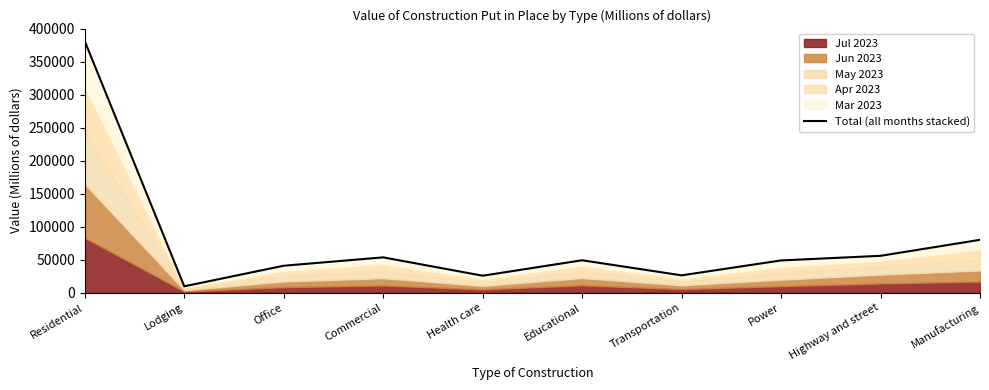

Reading left to right, list all the values displayed in this chart.

Residential=381216	Lodging=9756	Office=40949	Commercial=53635	Health care=25831	Educational=49227	Transportation=26390	Power=48963	Highway and street=55978	Manufacturing=80205